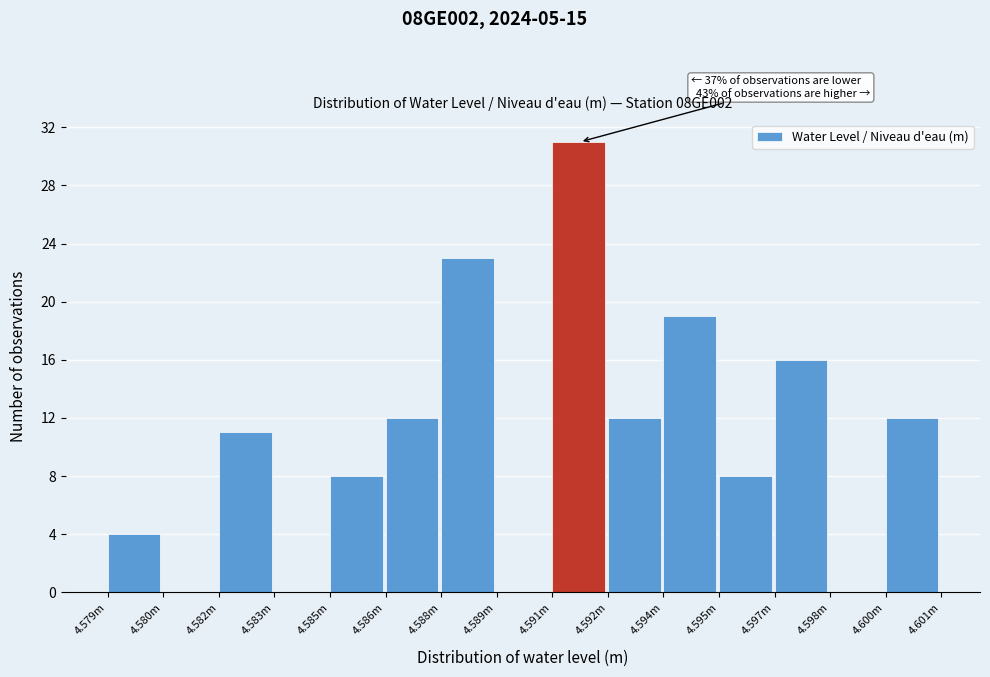

Reading left to right, extract all data points from this chart.

4.579m=4	4.580m=0	4.582m=11	4.583m=0	4.585m=8	4.586m=12	4.588m=23	4.589m=0	4.591m=31	4.592m=12	4.594m=19	4.595m=8	4.597m=16	4.598m=0	4.600m=12